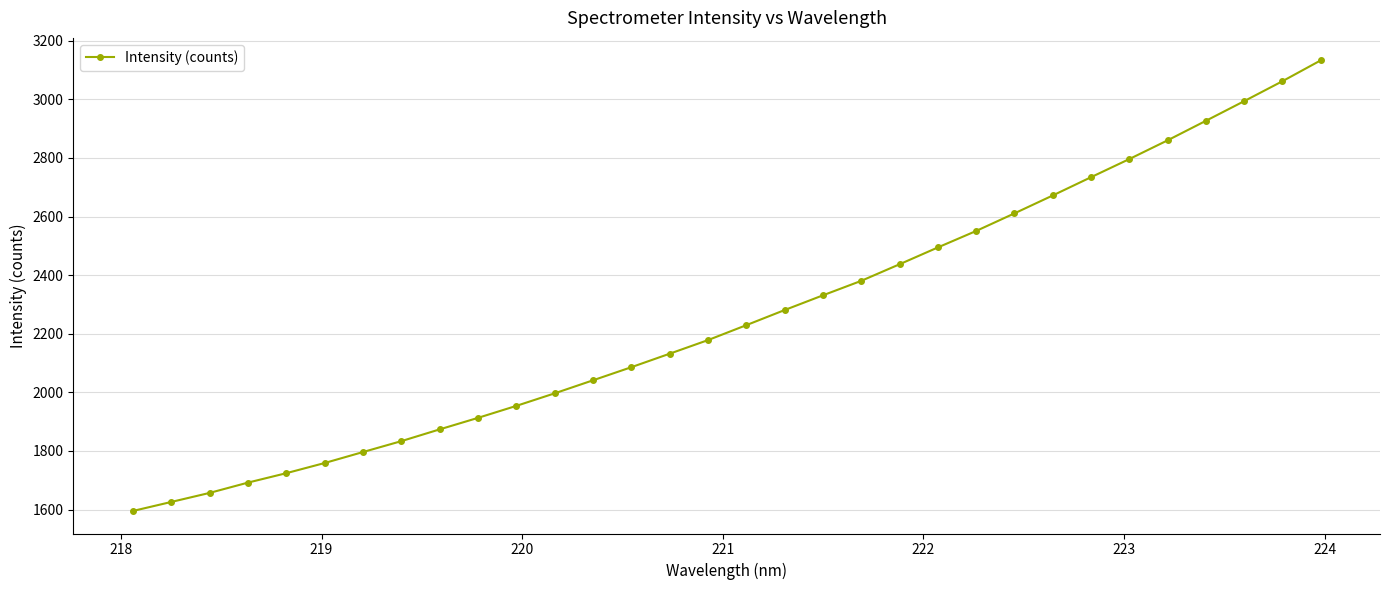

What is the smallest value displayed?

1595.1